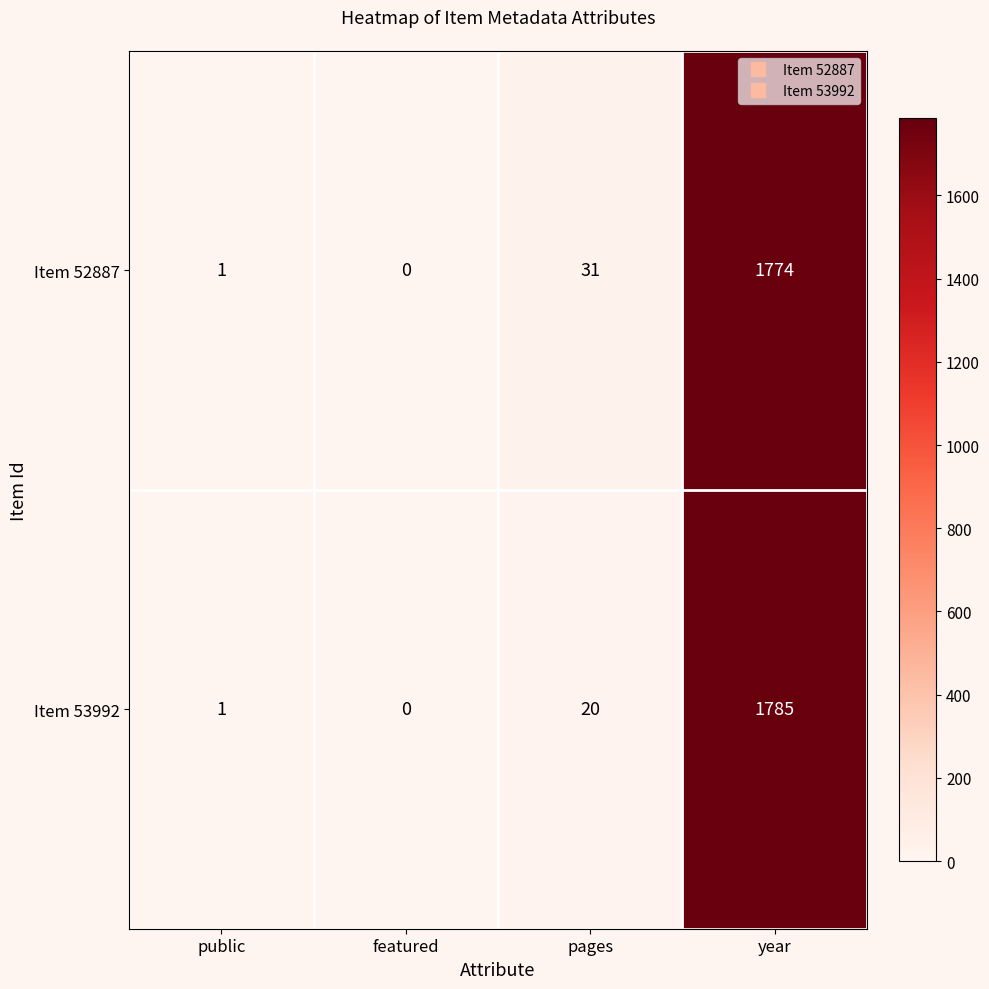

True or false: Item 53992 has a value of 20 at pages.

True